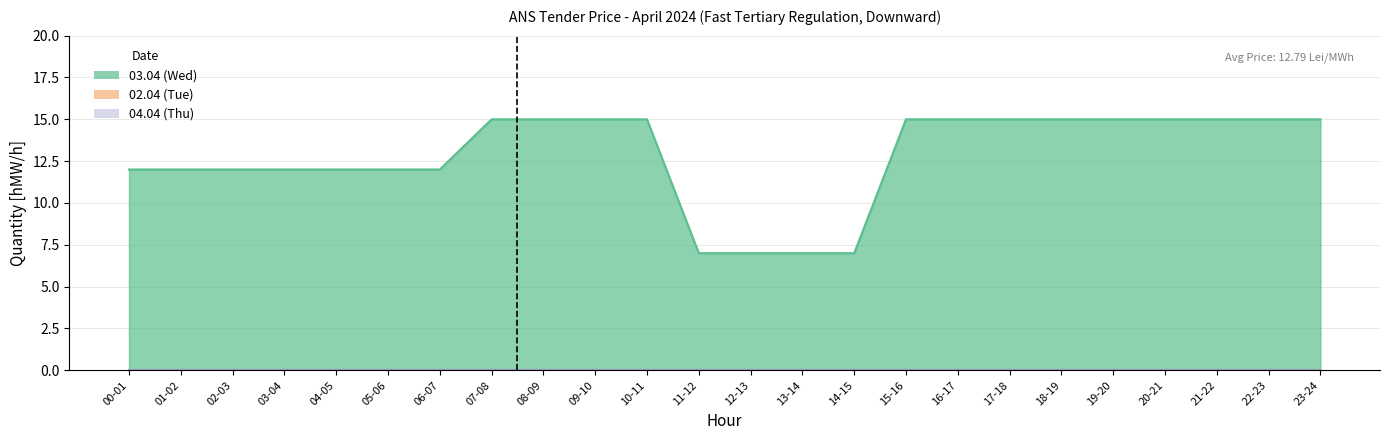

How many lines are shown in the chart?

3